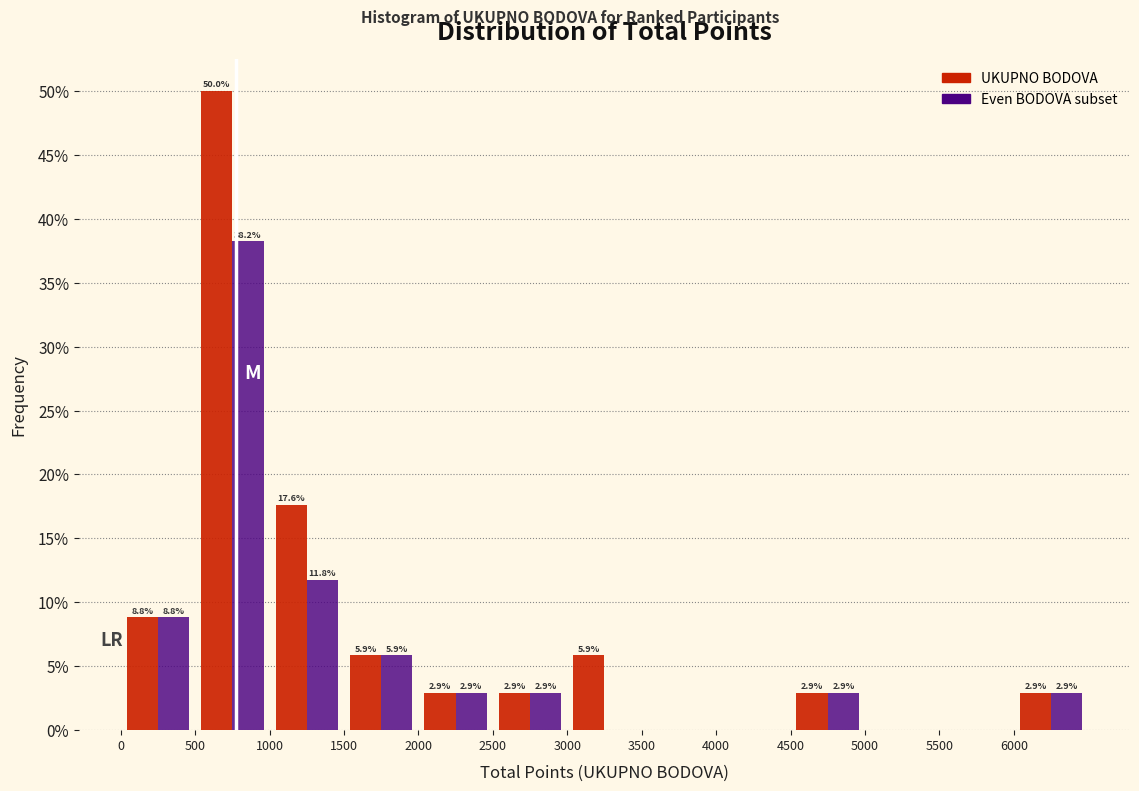

In the Even BODOVA subset series, which range on the x-axis has the tallest bar?

500 to 1000